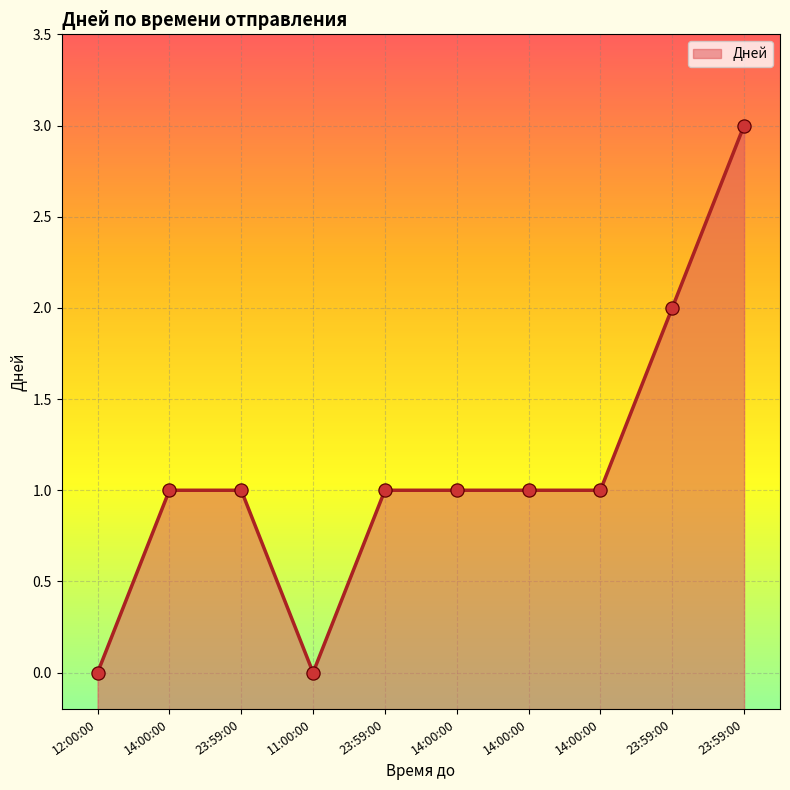

Approximately how many times larger is the value at 23:59:00 compared to 14:00:00?

3.0